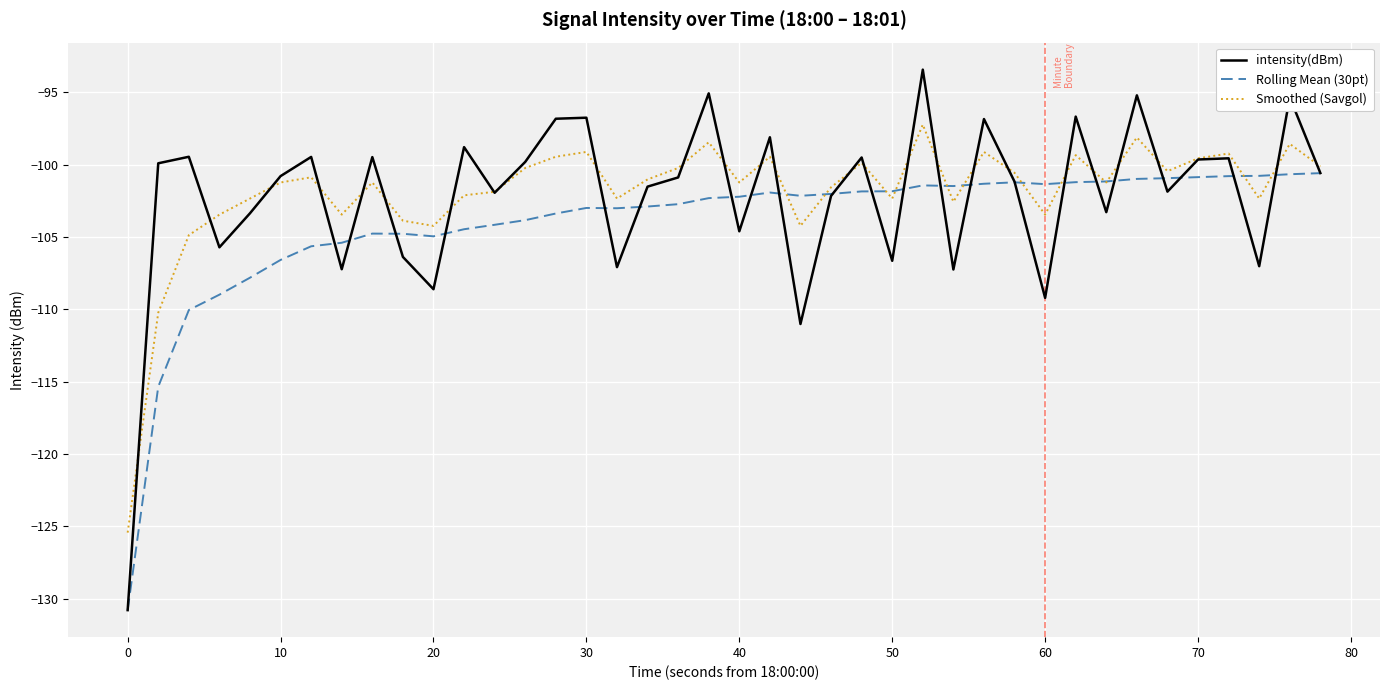

What is the maximum value shown in the chart?

-93.4